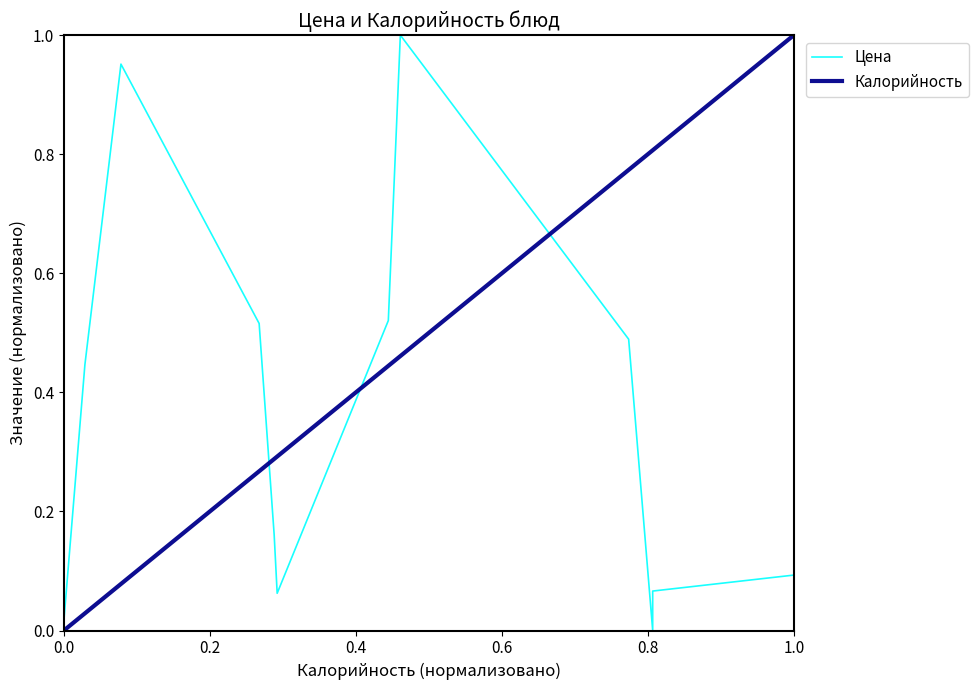

How many times do Калорийность and Цена cross each other?

3